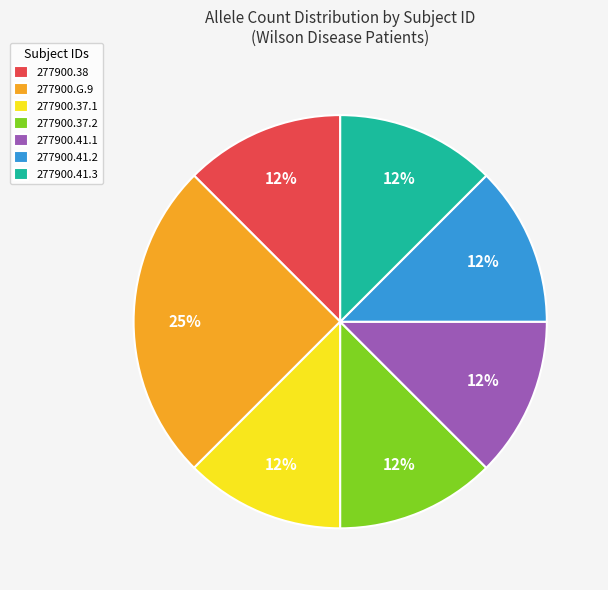

Which has a higher value, 277900.37.1 or 277900.G.9?

277900.G.9